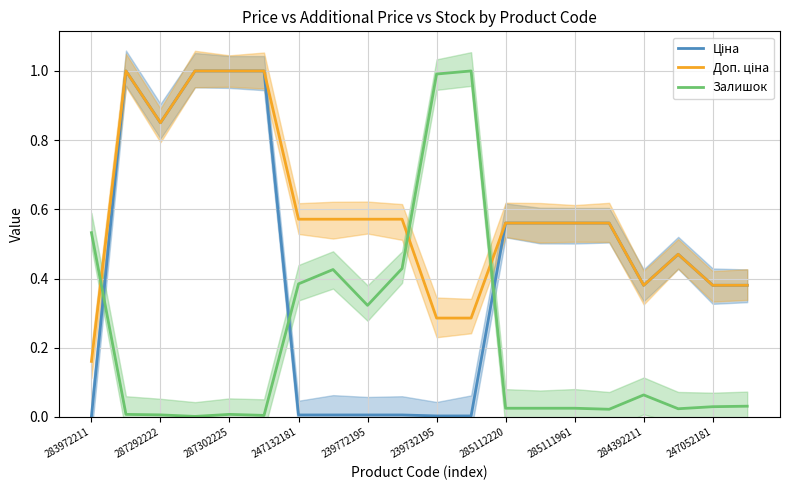

List the series in order of their overall mean, highest first.

Доп. ціна, Ціна, Залишок